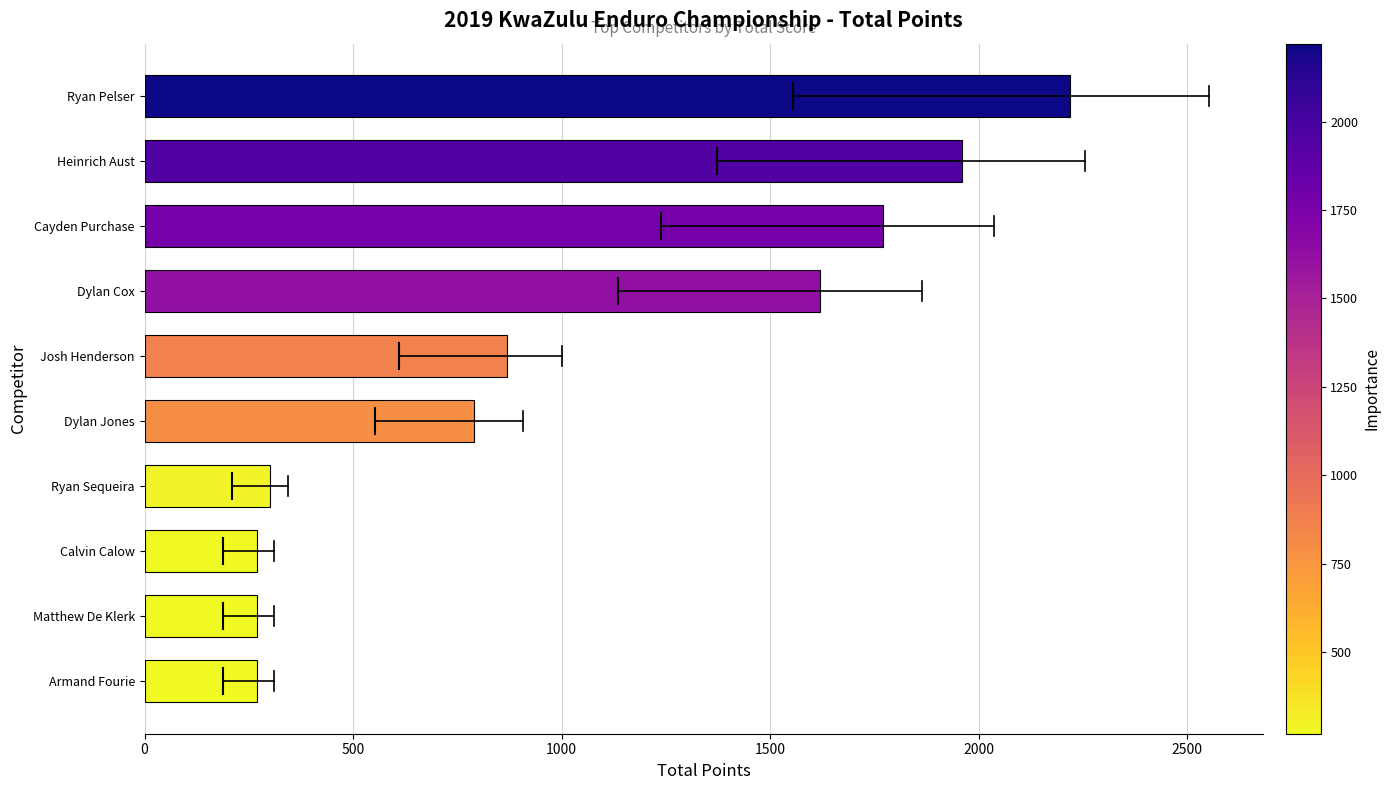

The value at Calvin Calow is 127. True or false?

False